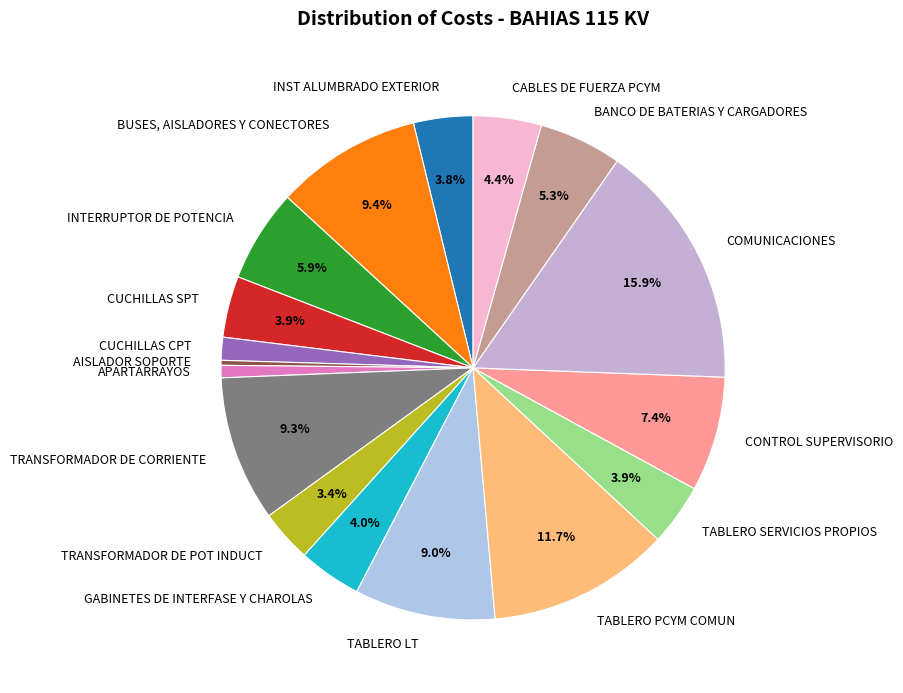

The COMUNICACIONES slice represents 28% of the pie. True or false?

False